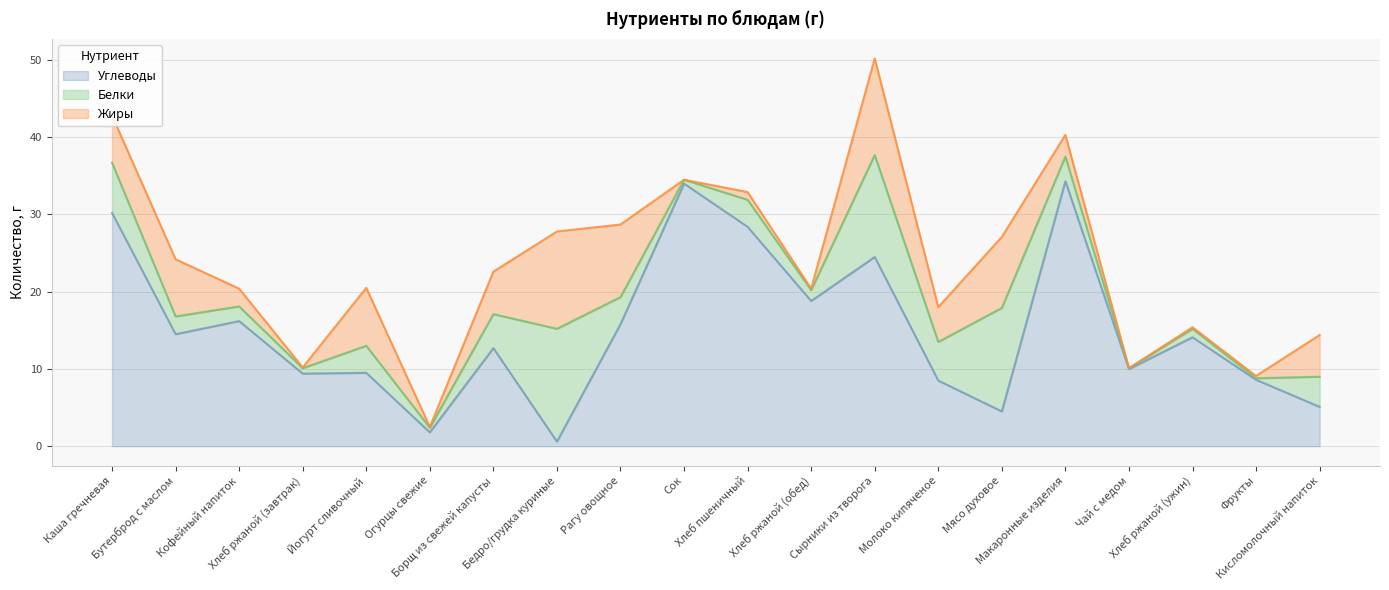

Where is the first local maximum for Белки?

Йогурт сливочный